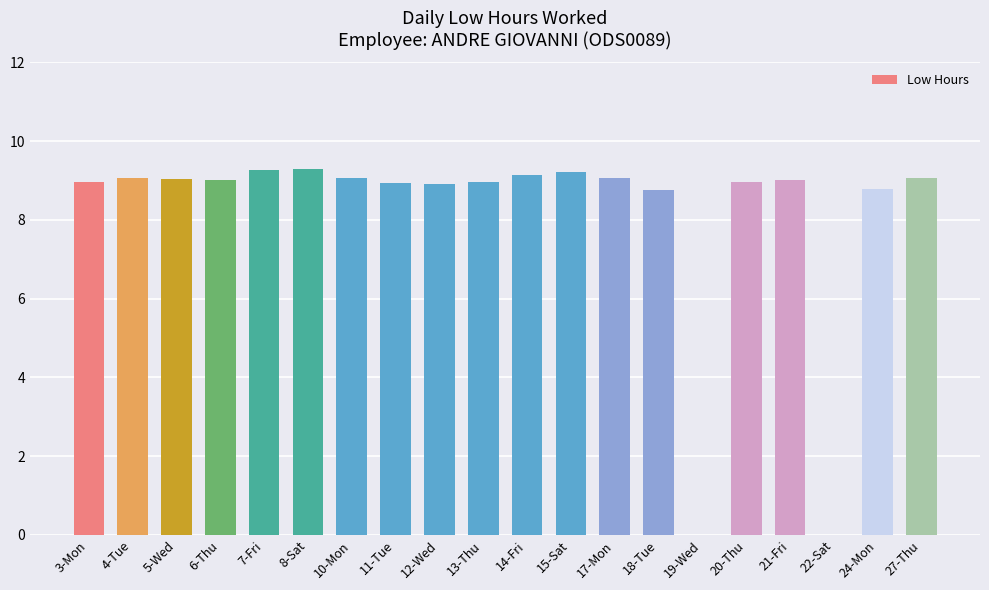

What is the change in value from 7-Fri to 22-Sat?

-9.3